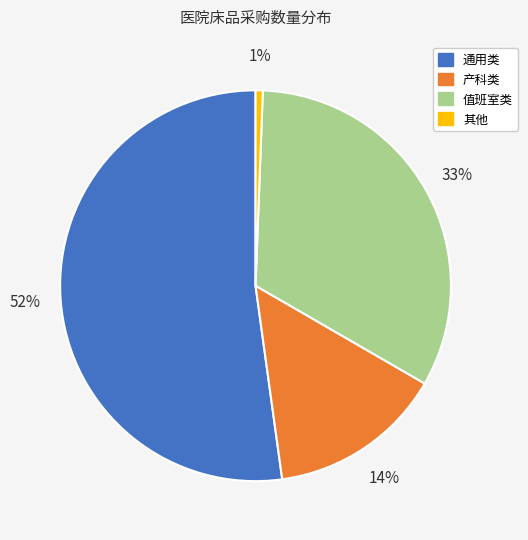

Is there any slice that represents more than half of the pie?

Yes